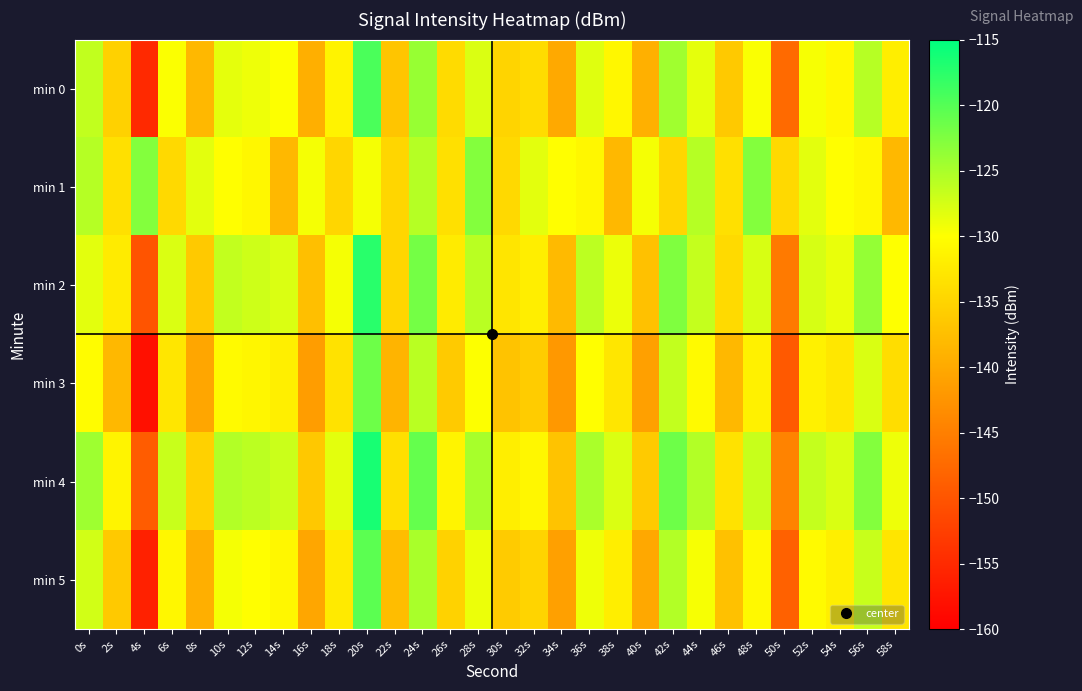

What is the spread (max minus min) of values at 52s?

5.0